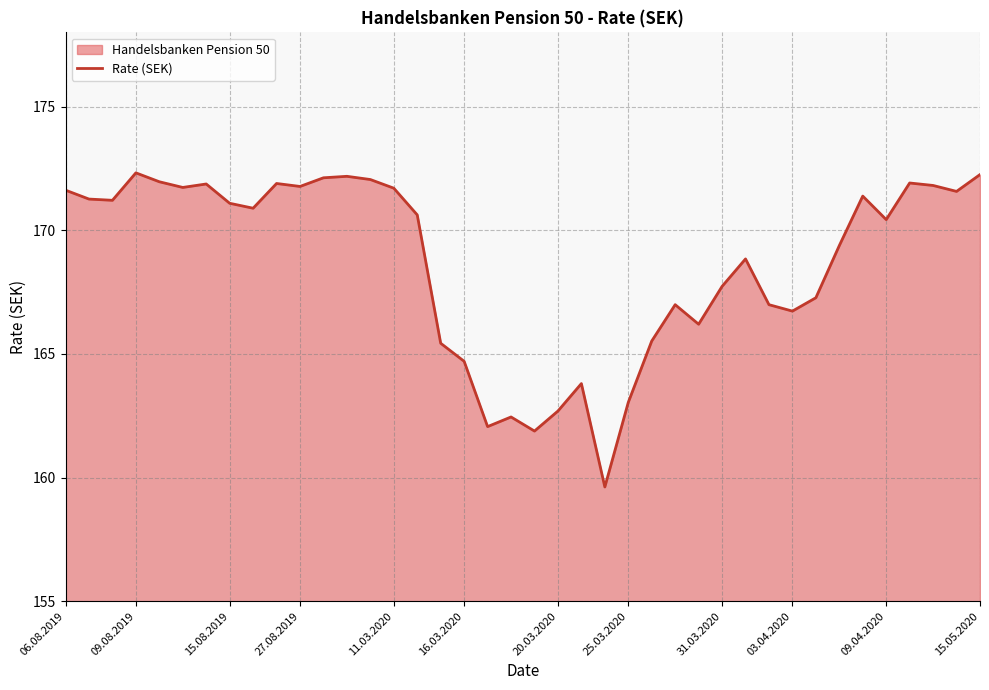

How many lines are shown in the chart?

1